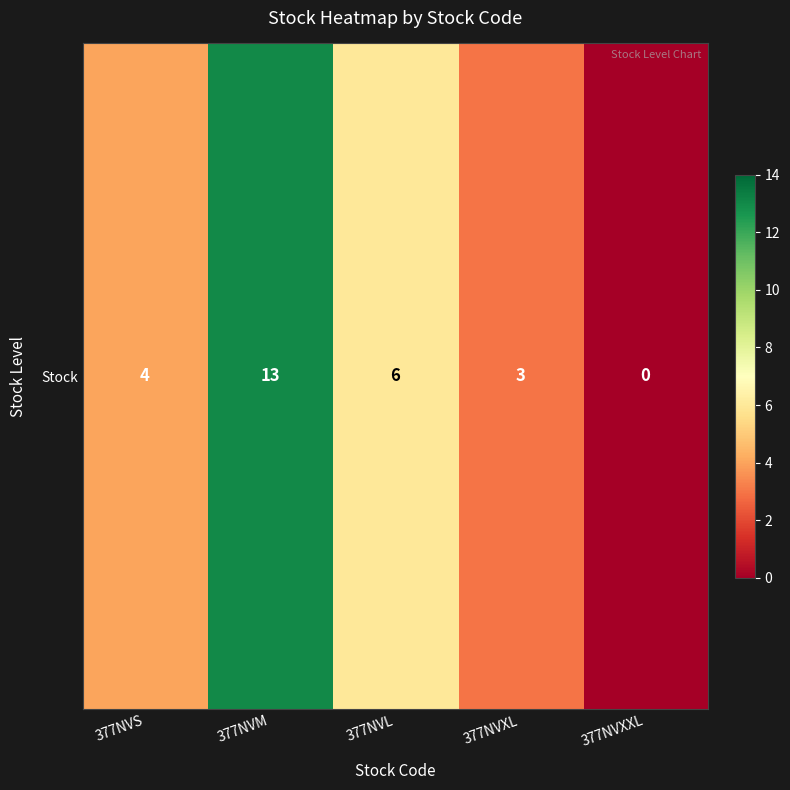

At which label is the value closest to 6?

377NVL